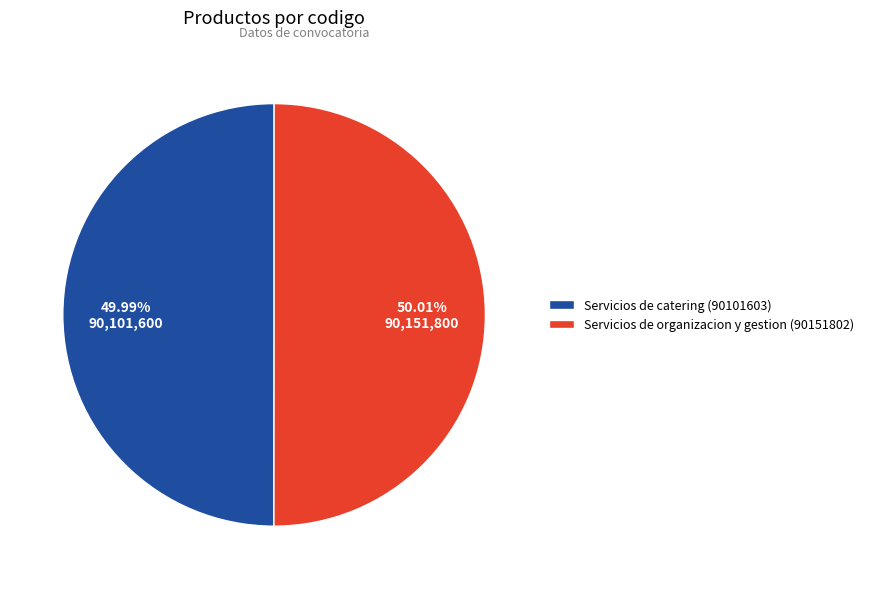

Count the number of slices in the pie.

2